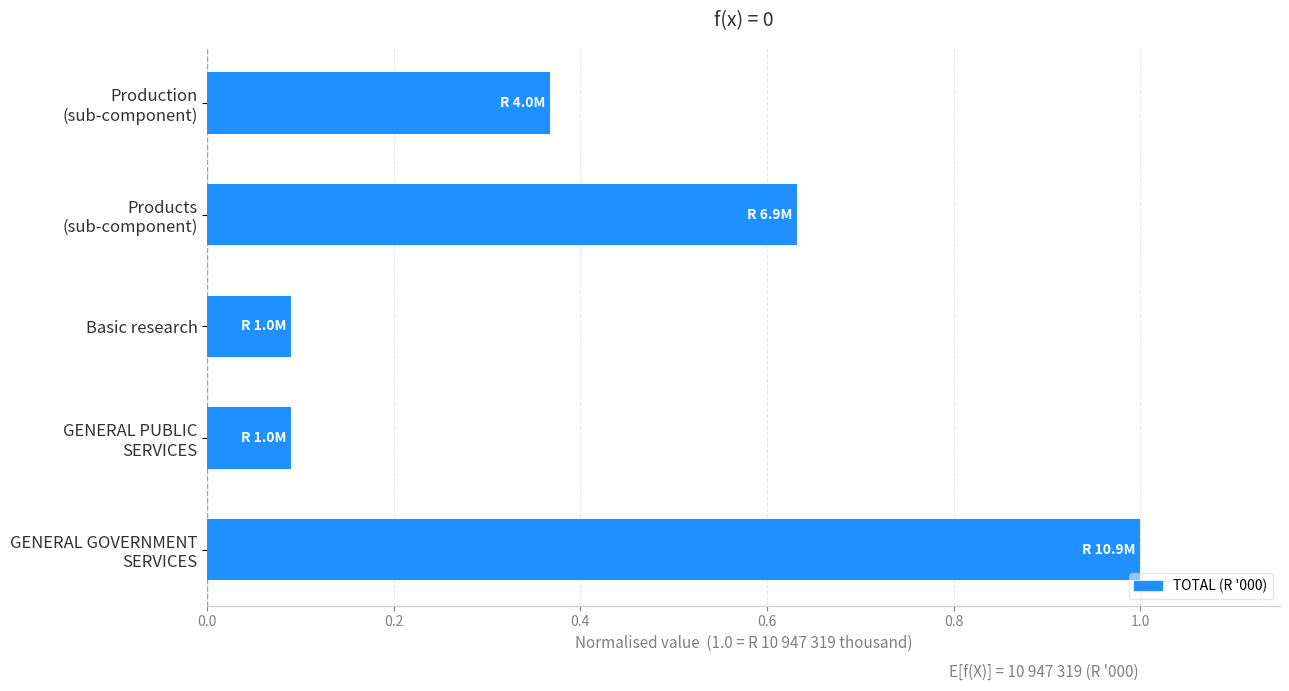

What is the greatest value displayed?

1.0